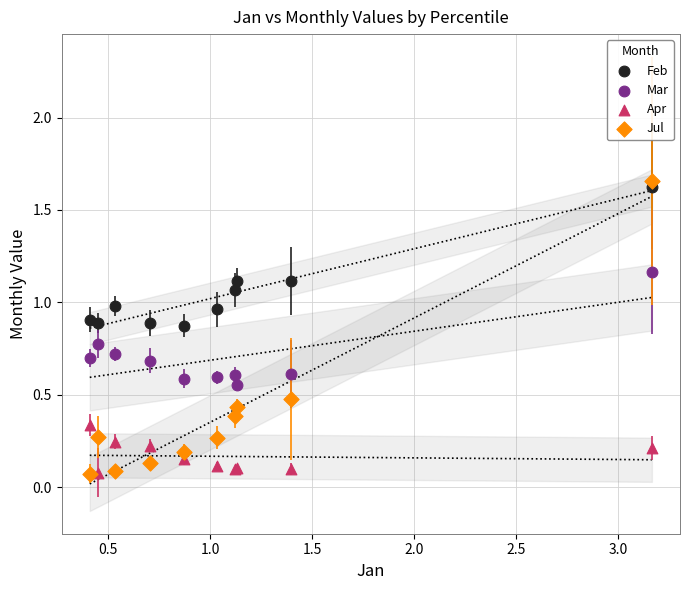

Which series has the widest spread of Y values?

Jul